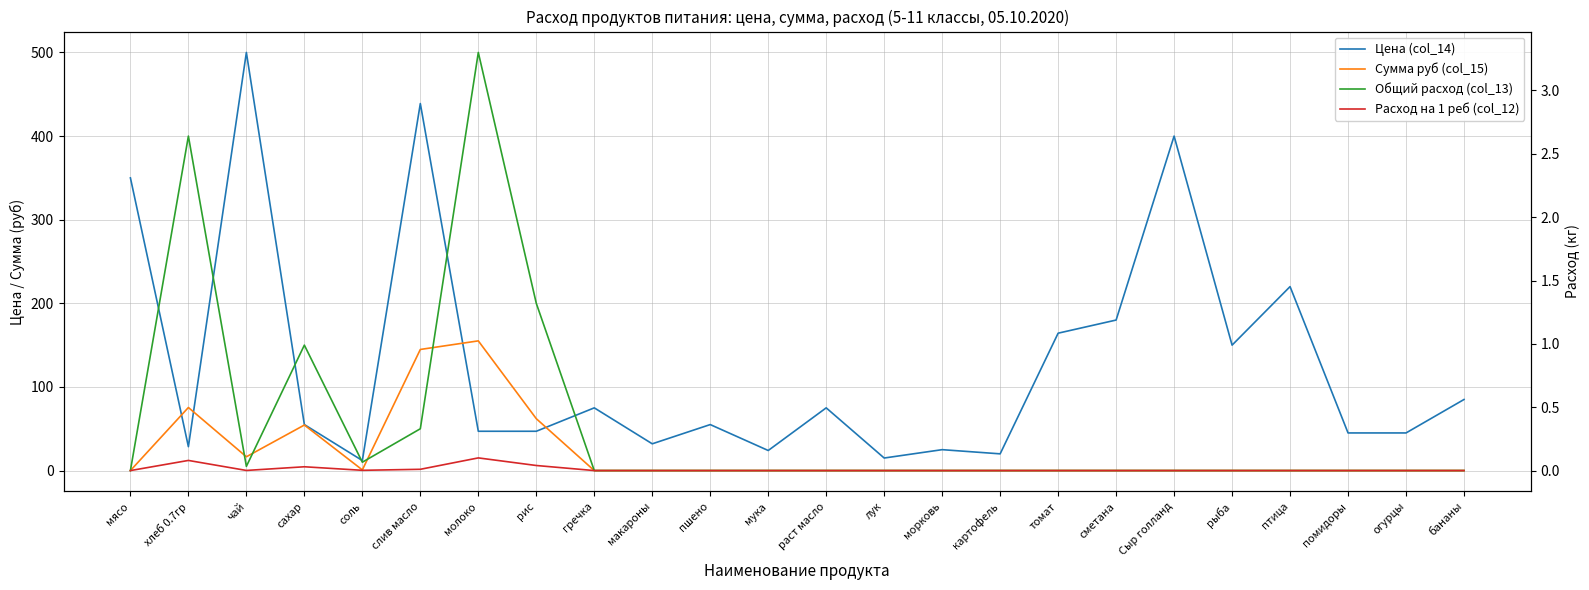

At which label is Цена (col_14) closest to 256?

птица